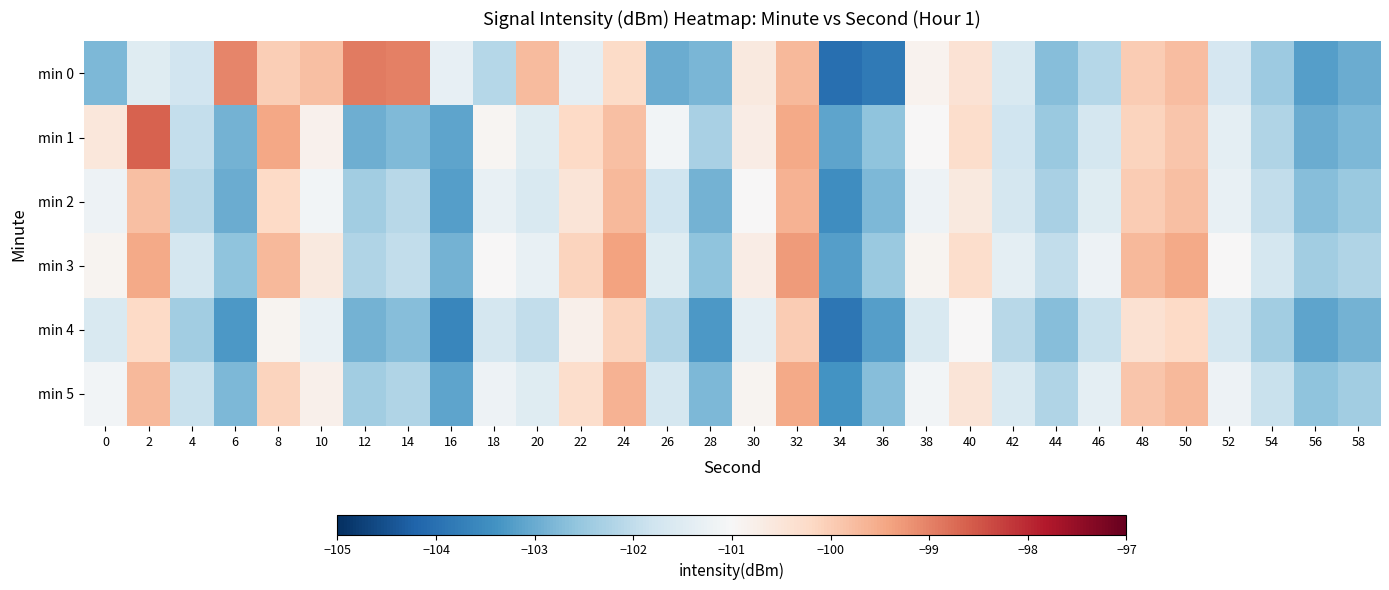

Which series has the widest spread of values?

min 0